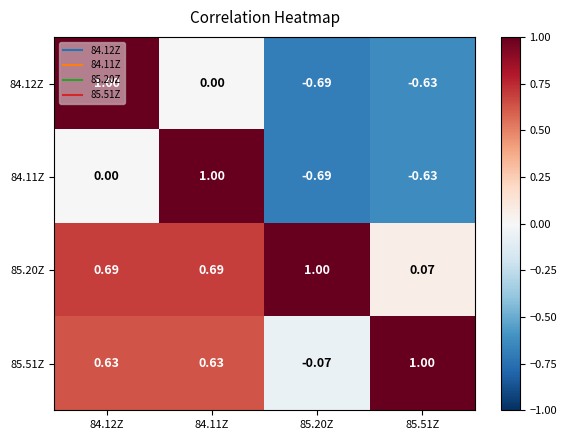

Is the value of 84.12Z at 85.51Z greater than the value of 85.20Z at 84.12Z?

No